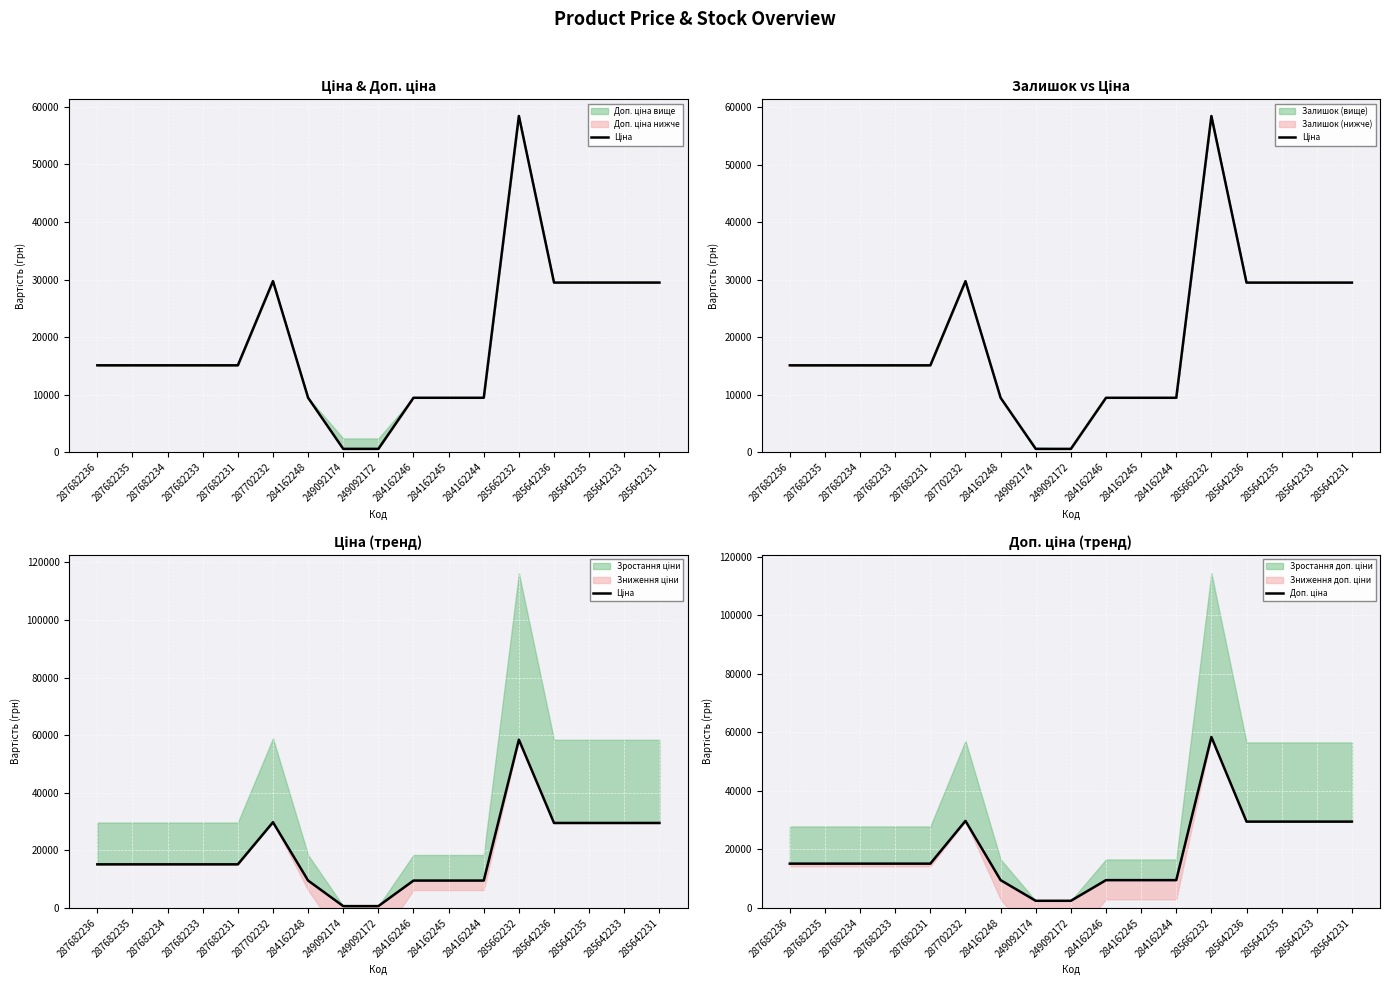

Rank the series by their average value, from highest to lowest.

Доп. ціна, Ціна